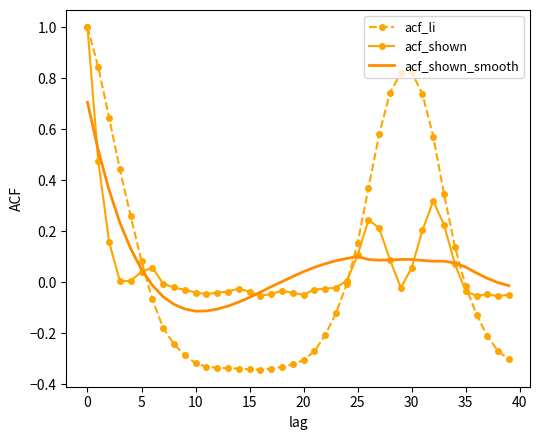

Count the number of categories in the chart.

40